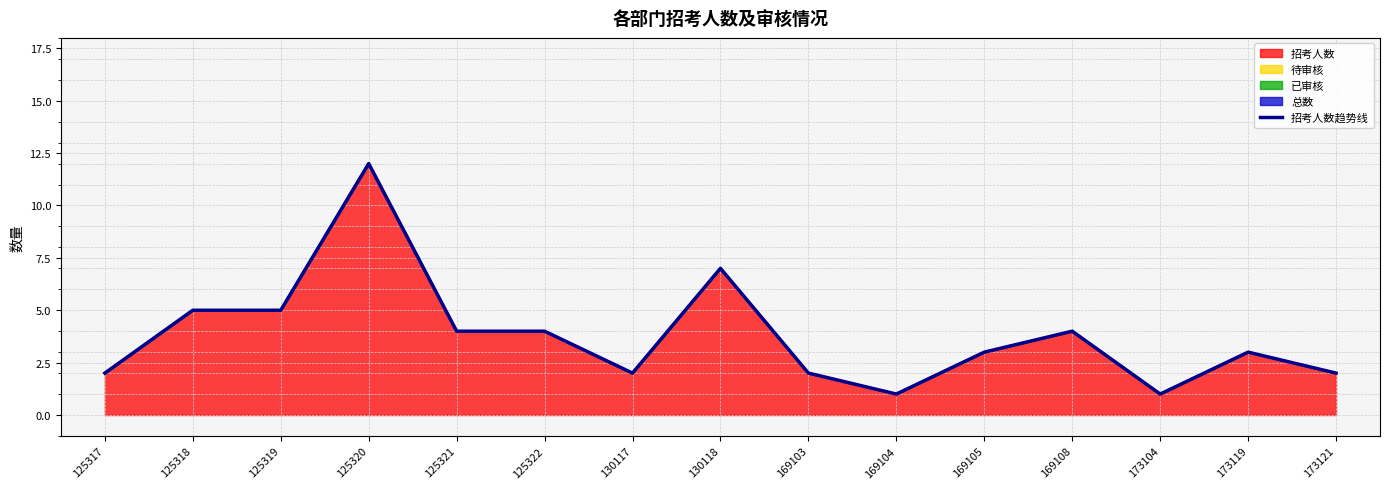

At which label is the value closest to 6?

125318